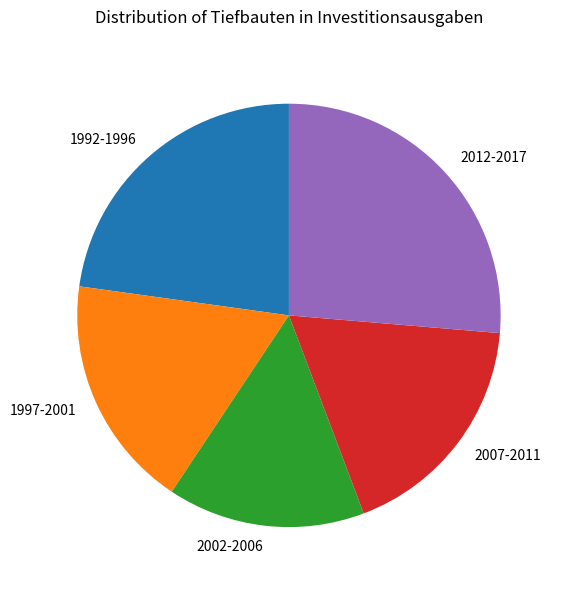

Is the sum of 2012-2017 and 2007-2011 greater than half?

No